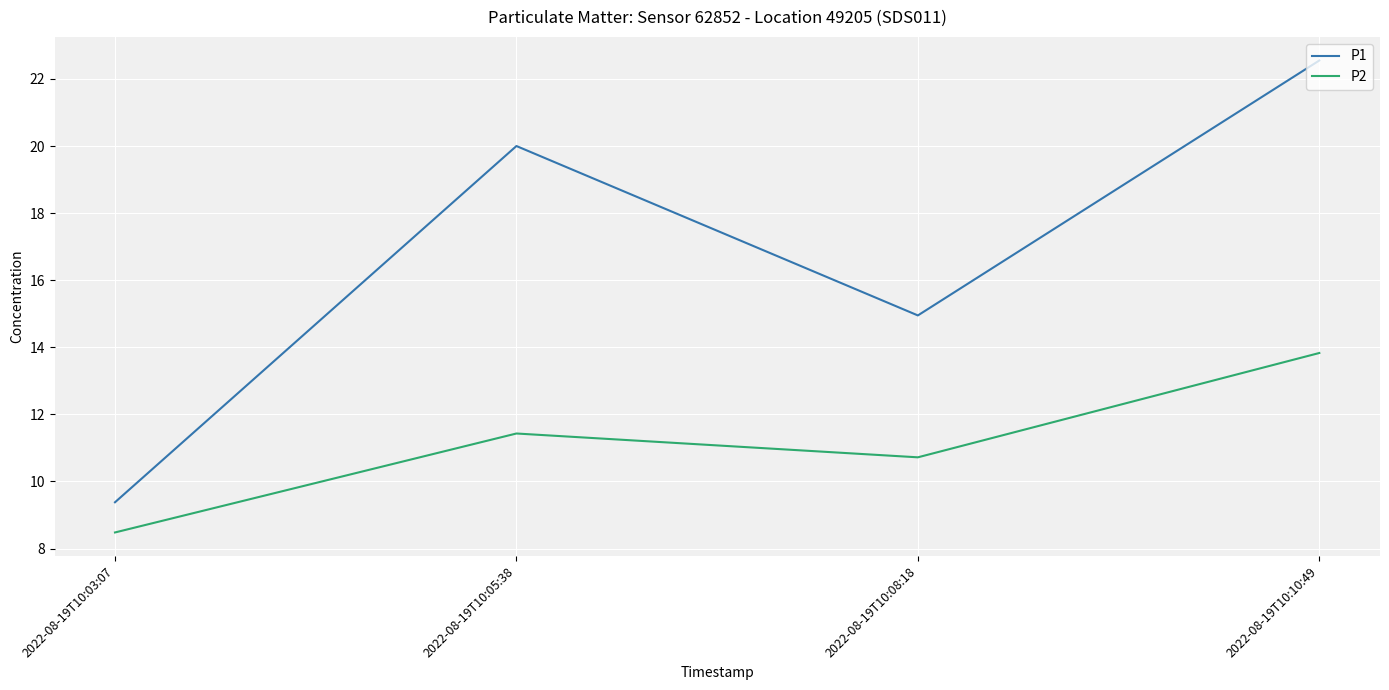

What is the sum of the P1 values at 2022-08-19T10:03:07 and 2022-08-19T10:10:49?

31.9